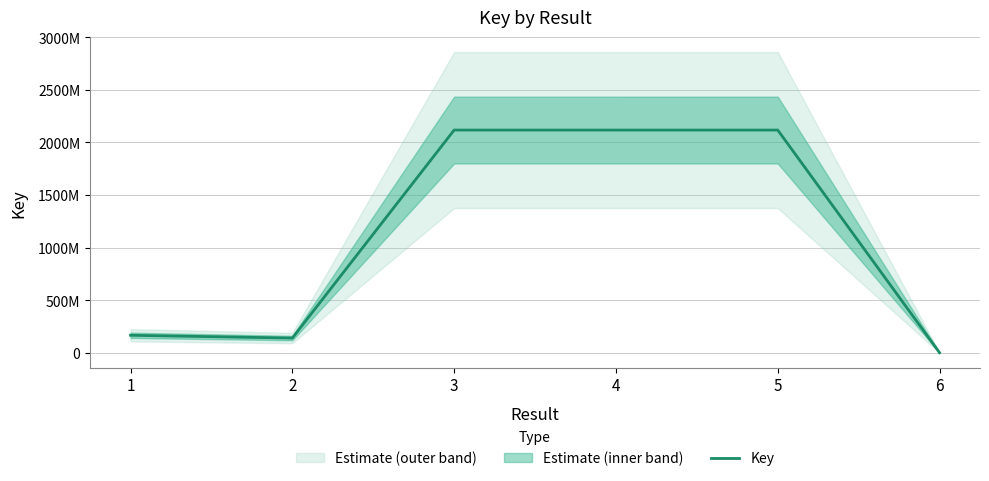

Between 2 and 6, which is larger?

2